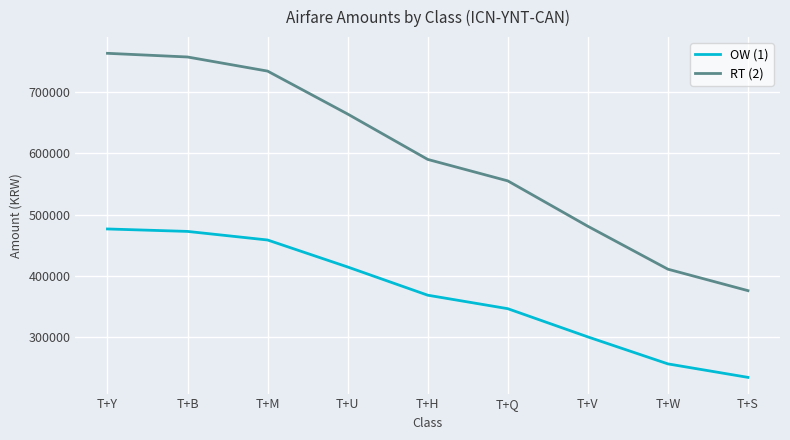

Which series has the widest spread of values?

RT (2)